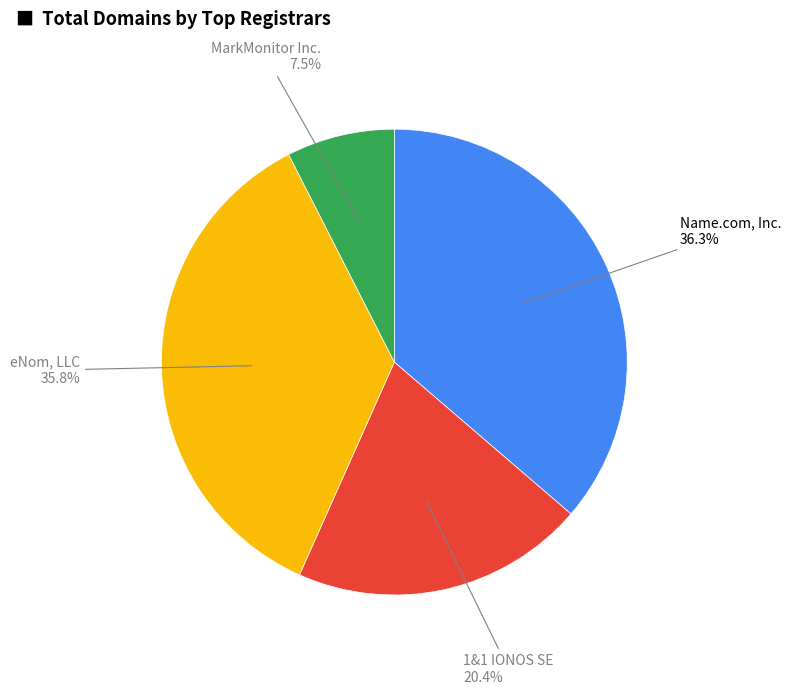

Does any single category account for the majority?

No